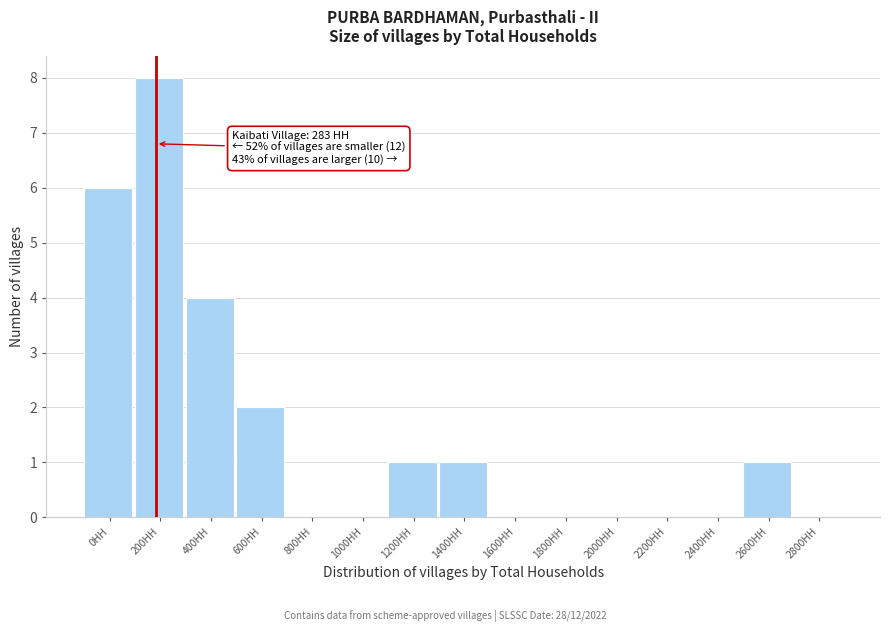

Reading left to right, transcribe all the data shown in this chart.

0HH=6	200HH=8	400HH=4	600HH=2	800HH=0	1000HH=0	1200HH=1	1400HH=1	1600HH=0	1800HH=0	2000HH=0	2200HH=0	2400HH=0	2600HH=1	2800HH=0